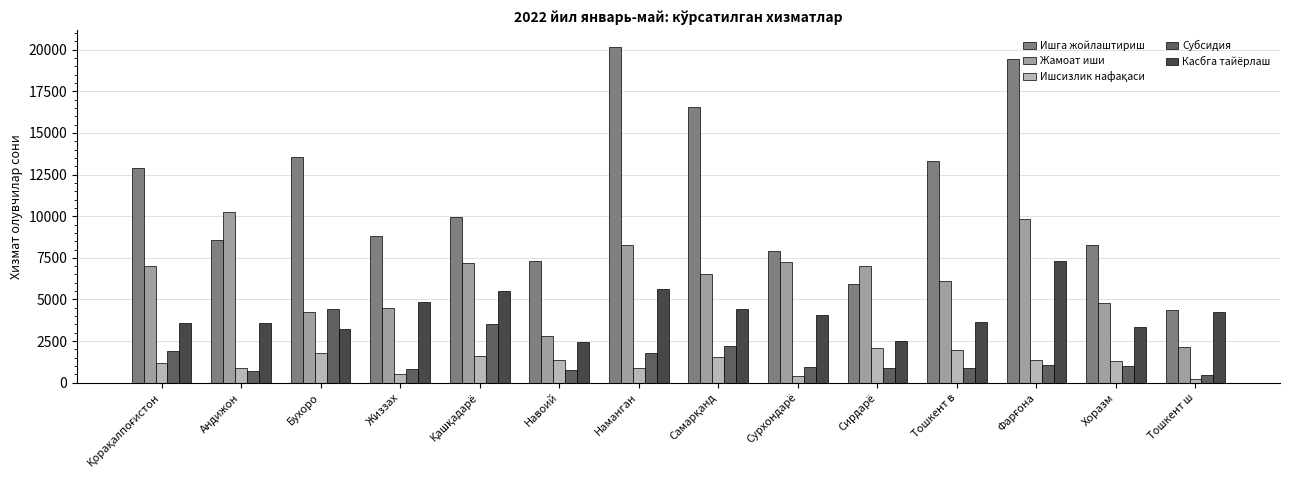

What is the maximum value shown in the chart?

20150